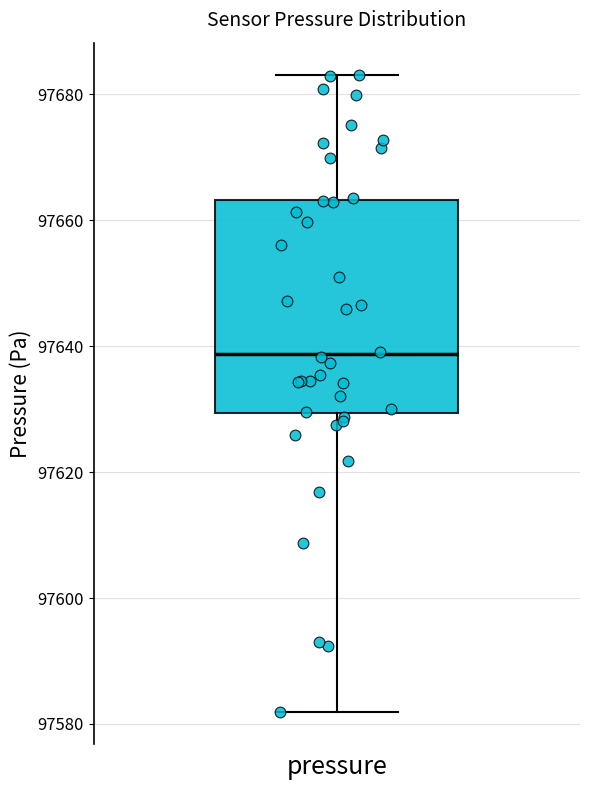

Transcribe this box plot: give where the median line is, the range the box spans, and where the two whiskers end, as read against the y-axis. The values are not printed on the chart, so give them approximately, as read against the axis.

median 97638, box 97630 to 97664, whiskers 97582 to 97684